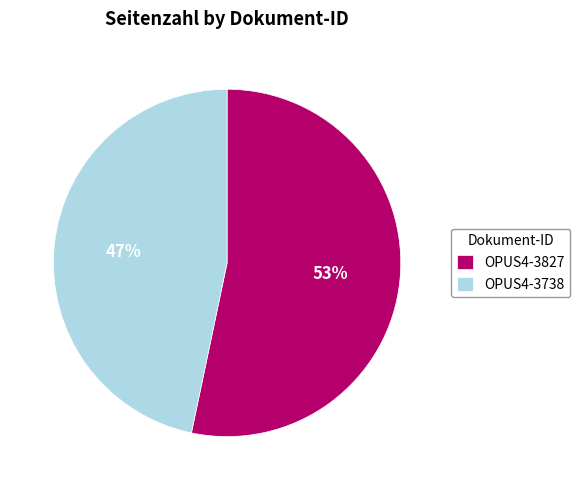

To the nearest percent, what portion does OPUS4-3738 represent?

47%